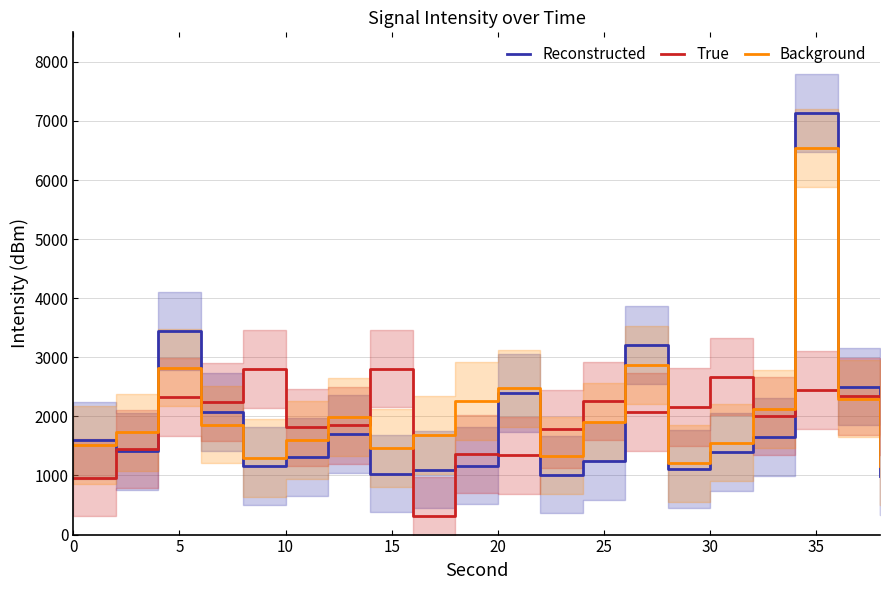

What is the spread (max minus min) of values at 0?

630.5